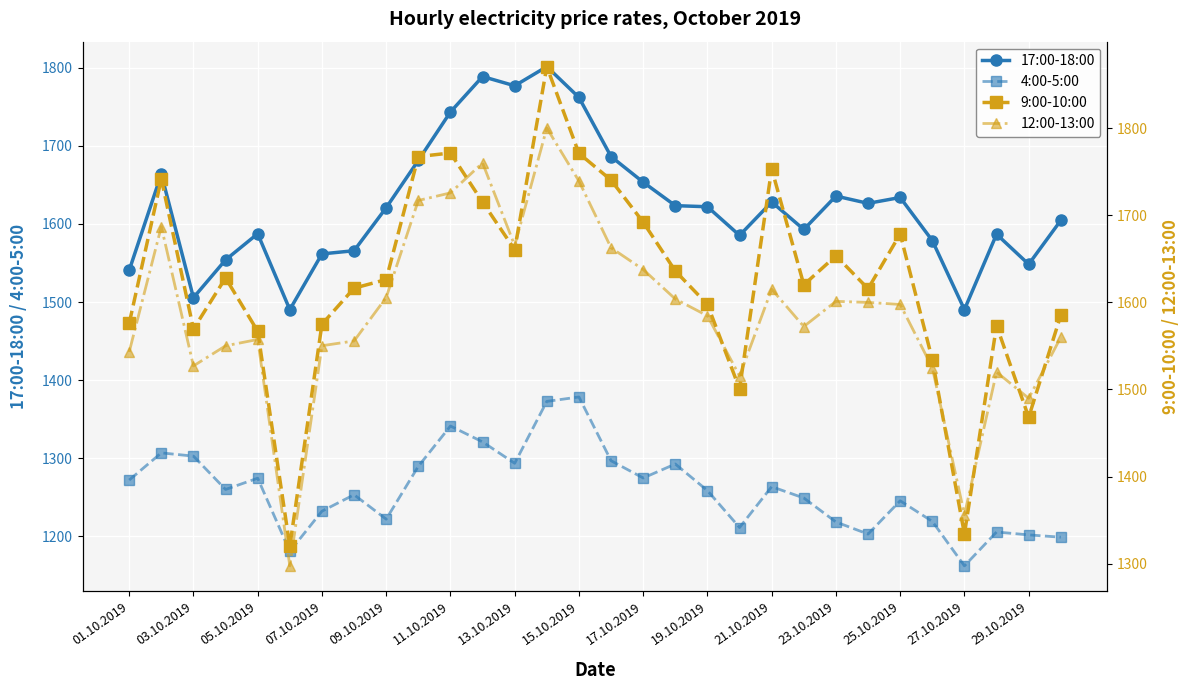

Count the number of categories in the chart.

30